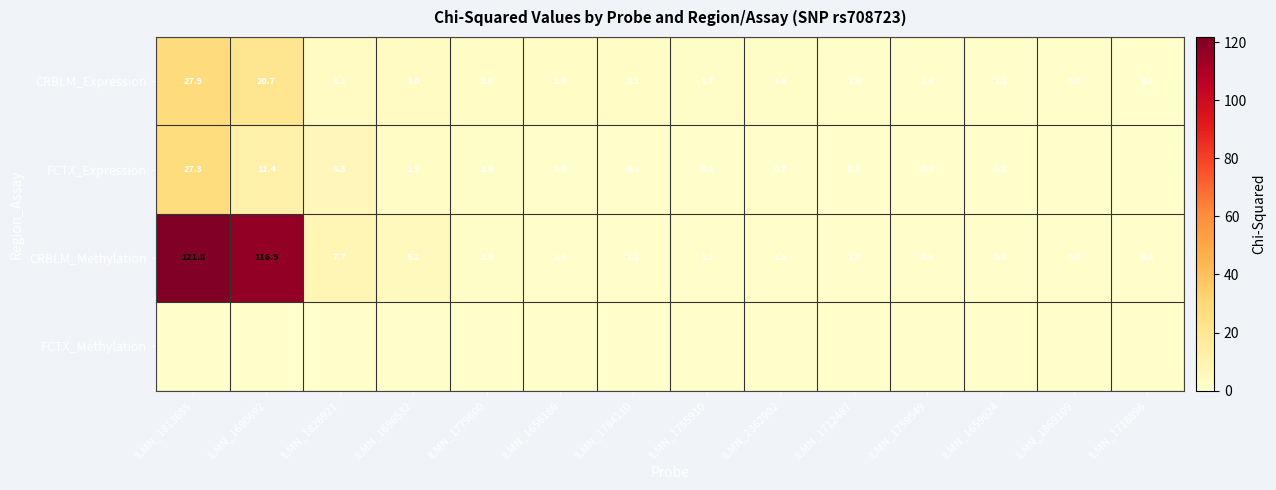

True or false: CRBLM_Expression has a value of 37.8 at ILMN_1813685.

False